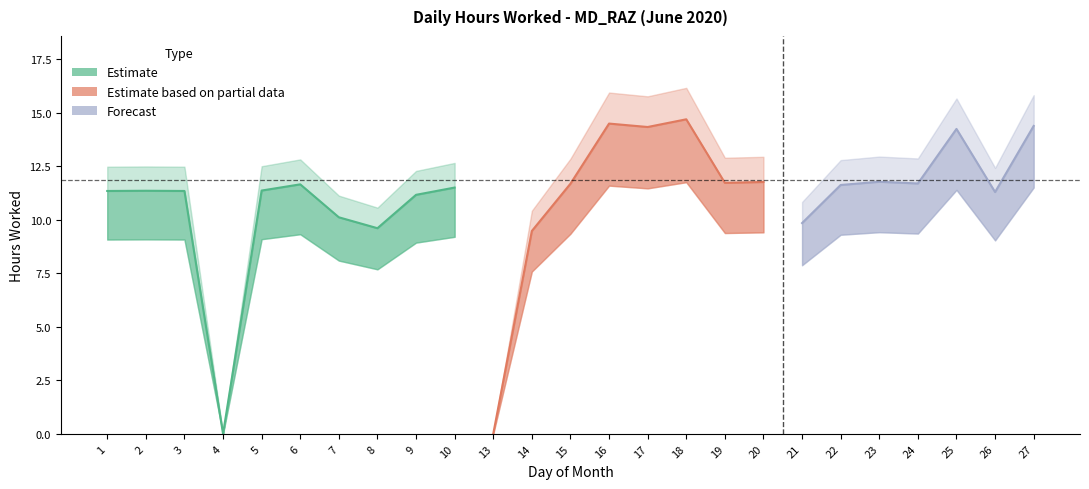

List the labels in order of value, smallest first.

4, 13, 14, 8, 21, 7, 9, 26, 1, 3, 2, 5, 10, 22, 6, 15, 24, 19, 20, 23, 25, 17, 27, 16, 18